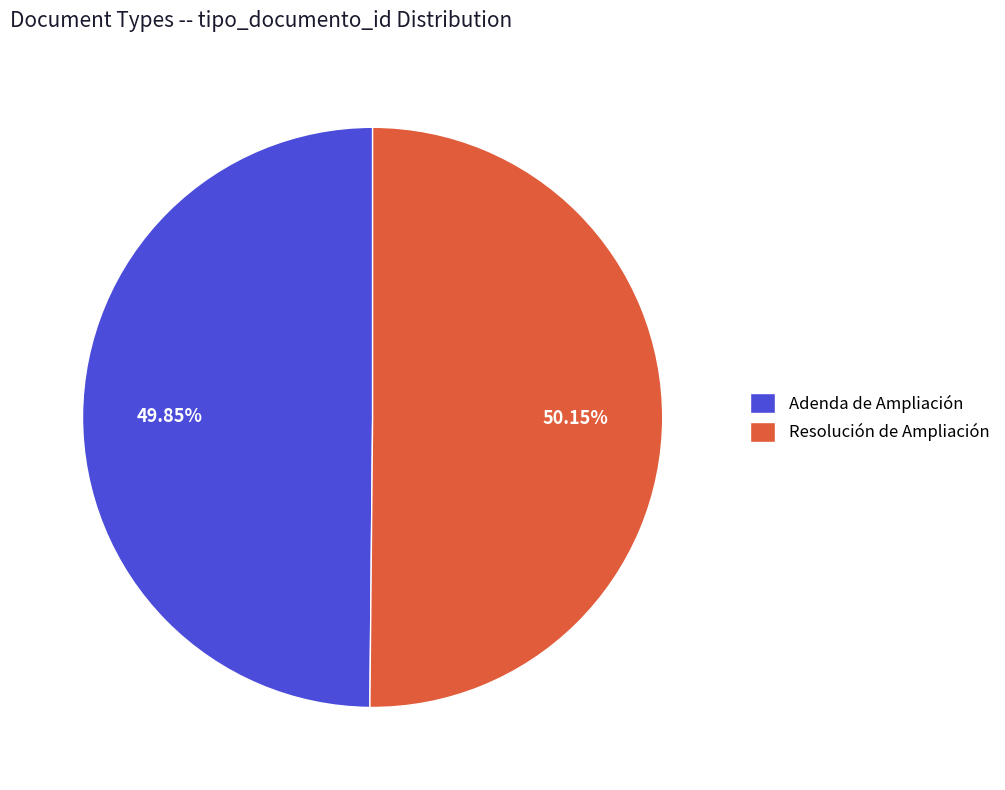

Do Adenda de Ampliación and Resolución de Ampliación together represent more than half of the pie?

Yes